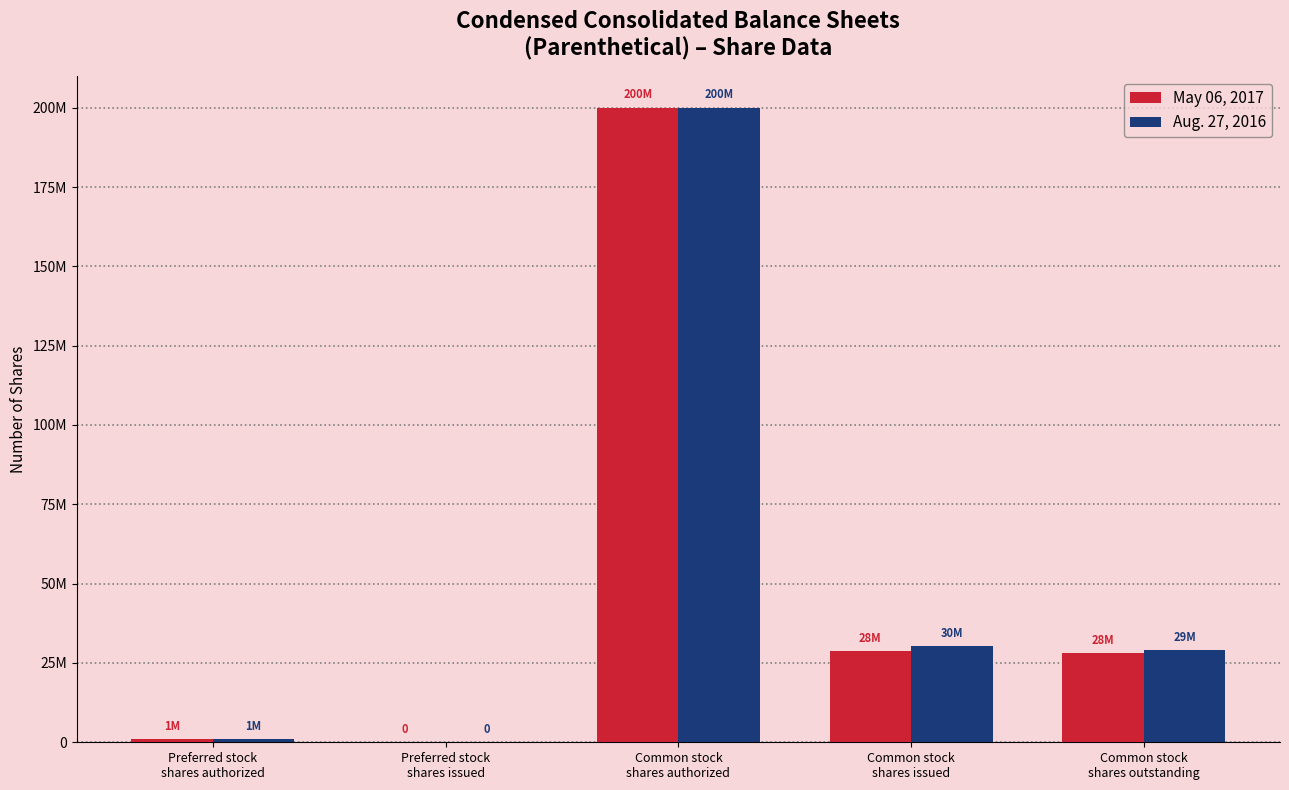

Are the bars horizontal?

No